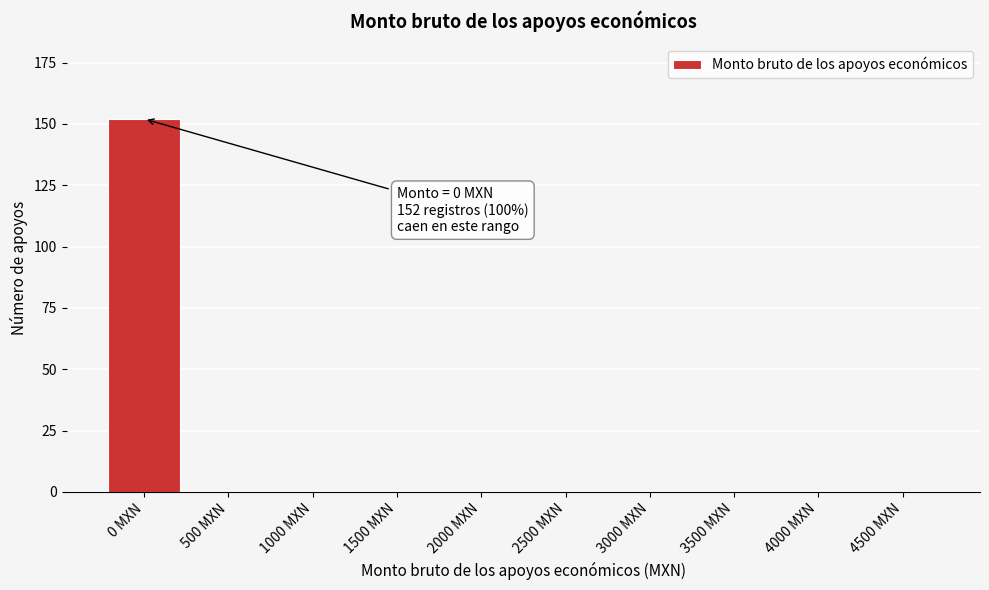

Reading left to right, extract all data points from this chart.

0 MXN=152	500 MXN=0	1000 MXN=0	1500 MXN=0	2000 MXN=0	2500 MXN=0	3000 MXN=0	3500 MXN=0	4000 MXN=0	4500 MXN=0